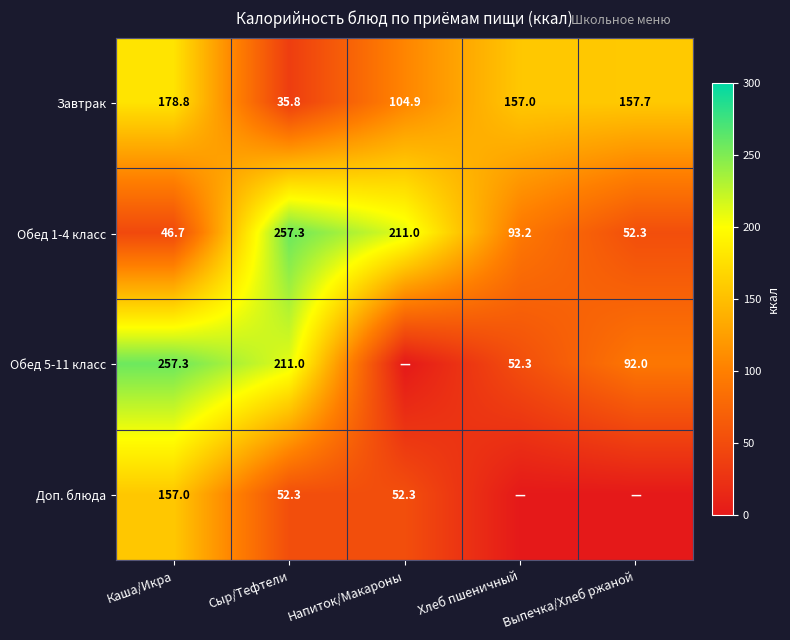

Is the value of Обед 1-4 класс at Выпечка/Хлеб ржаной greater than the value of Завтрак at Сыр/Тефтели?

Yes